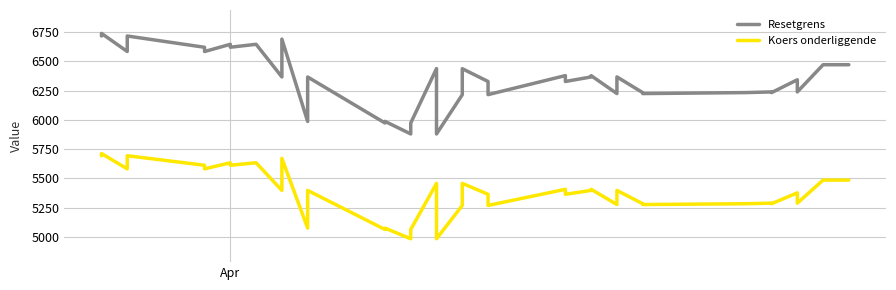

At which label does Koers onderliggende first exceed 5396?

Apr